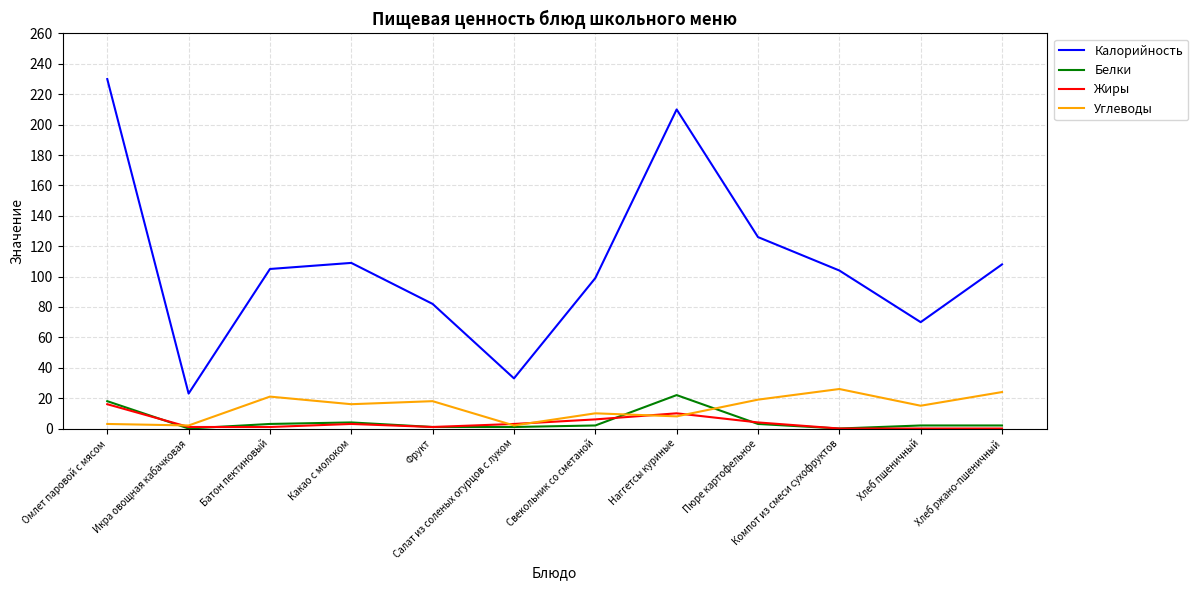

What is the greatest value displayed?

230